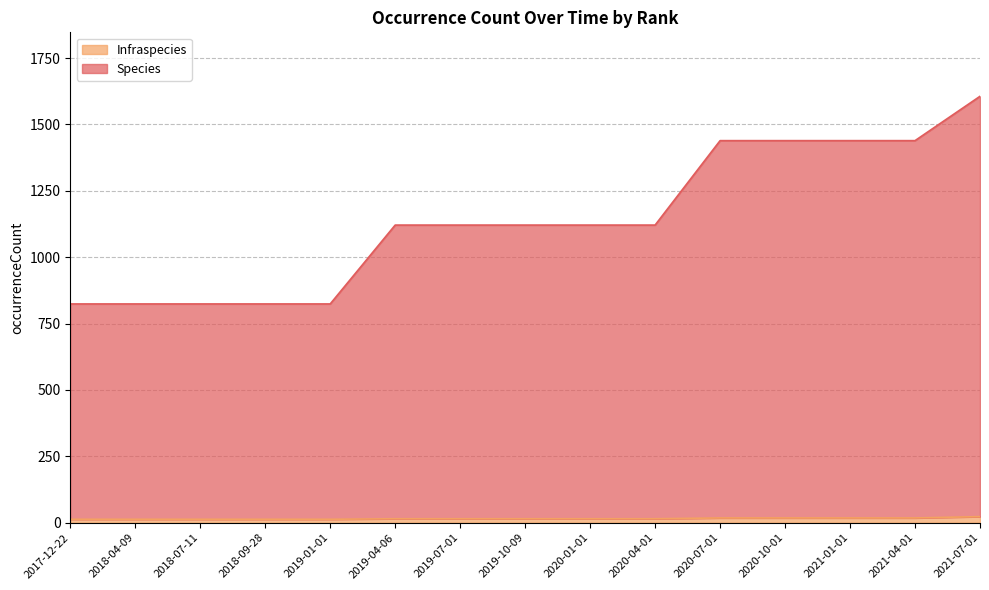

Count the number of categories in the chart.

15